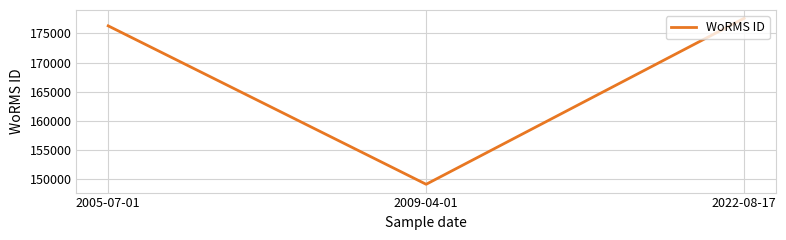

Is it true that the value at 2009-04-01 is 149181?

True